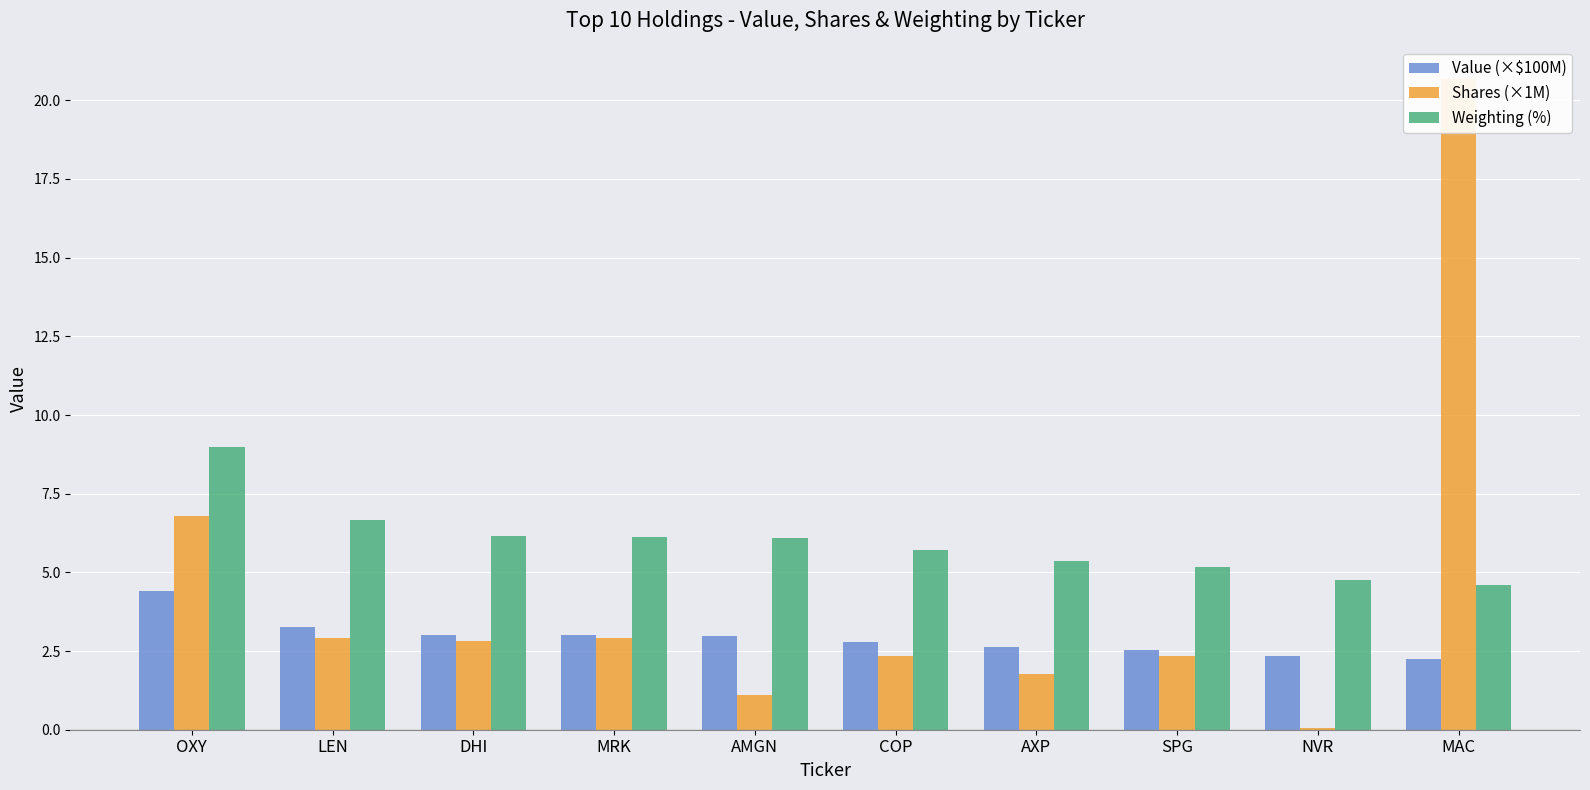

What is the value of the Weighting (%) bar at the 5th from the left?

6.1